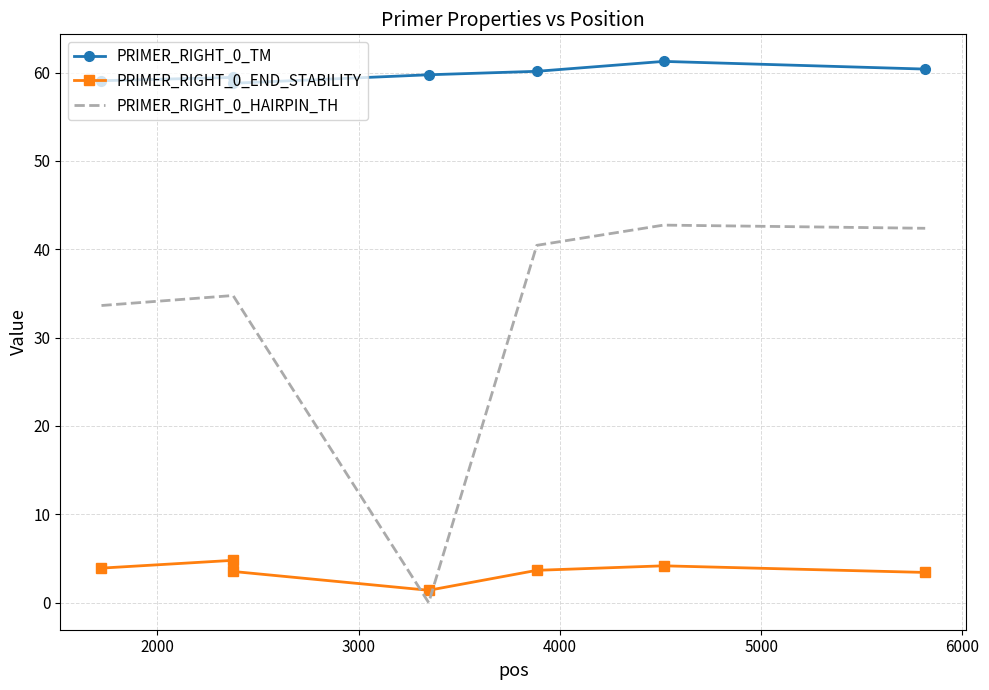

What is the highest value of the PRIMER_RIGHT_0_HAIRPIN_TH series?

42.7